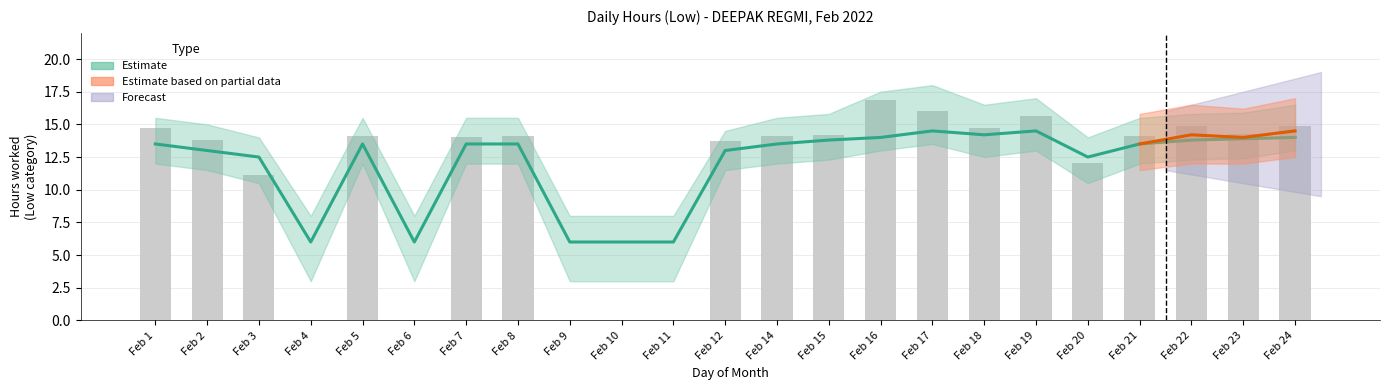

Reading left to right, list all the values displayed in this chart.

Feb 1=14.7	Feb 2=13.8	Feb 3=11.1	Feb 4=0.0	Feb 5=14.1	Feb 6=0.0	Feb 7=14.1	Feb 8=14.1	Feb 9=0.0	Feb 10=0.0	Feb 11=0.0	Feb 12=13.7	Feb 14=14.1	Feb 15=14.2	Feb 16=16.9	Feb 17=16.0	Feb 18=14.7	Feb 19=15.6	Feb 20=12.0	Feb 21=14.1	Feb 22=14.8	Feb 23=14.3	Feb 24=14.9